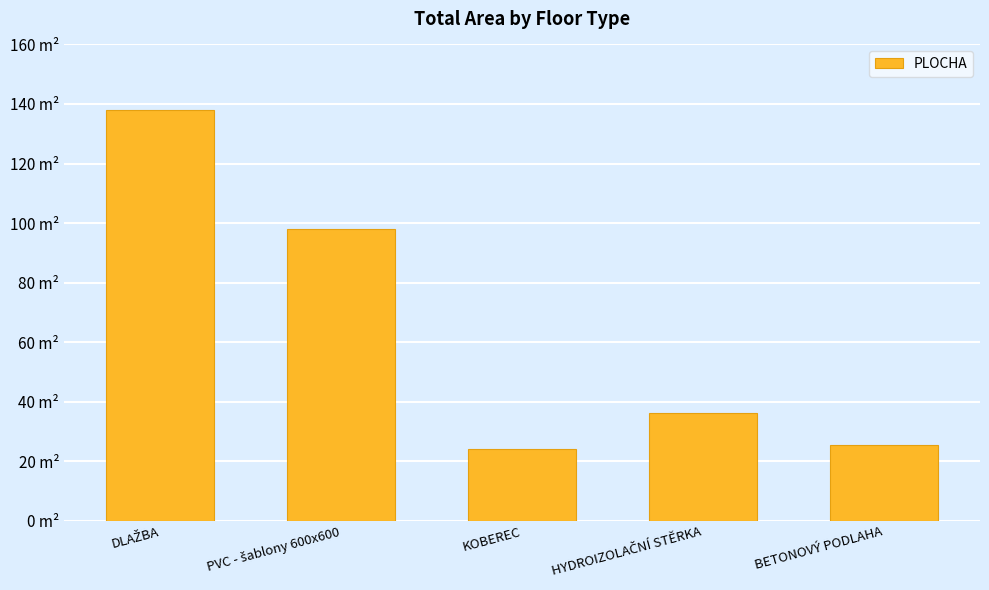

Does the chart contain stacked bars?

No